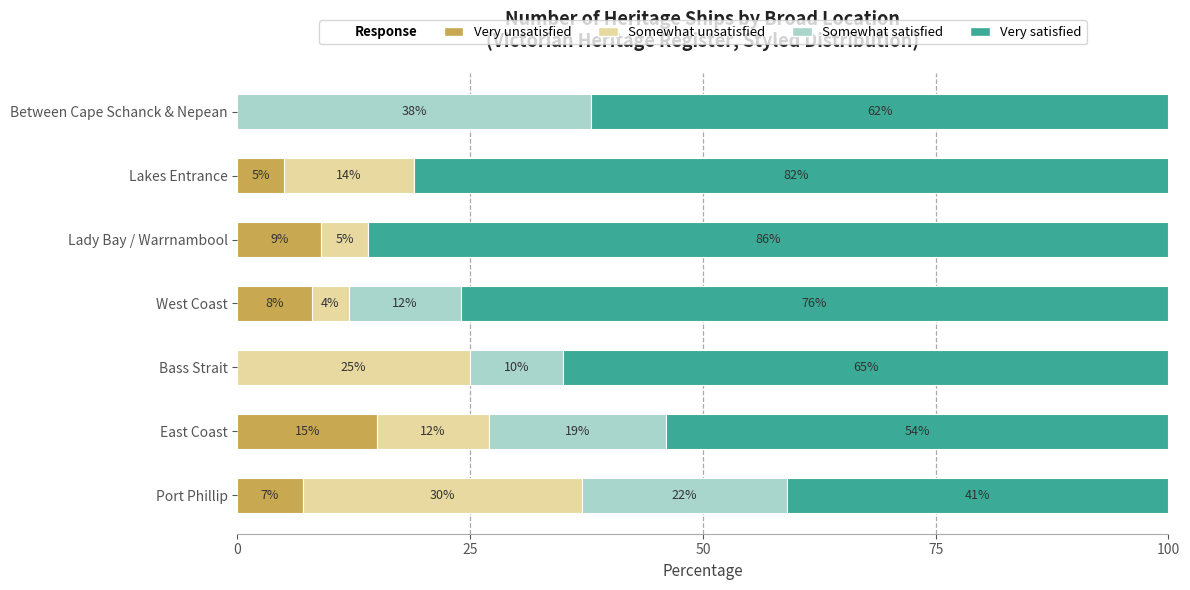

True or false: Very unsatisfied has a value of 8.7 at Lakes Entrance.

False